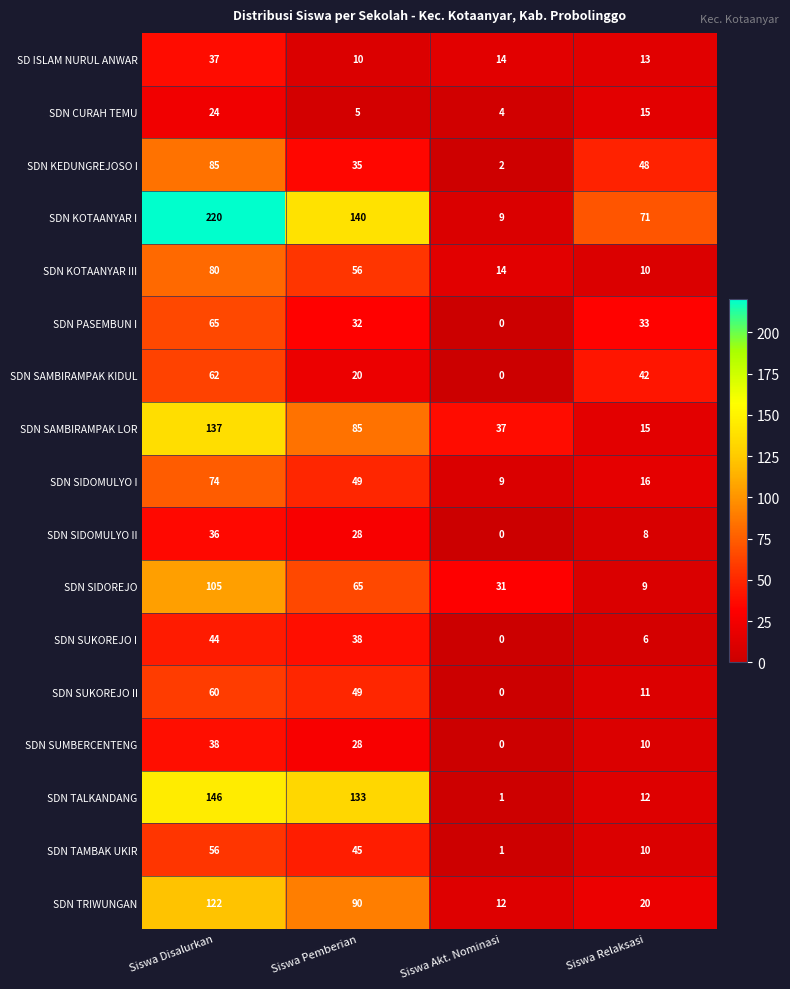

What is the difference between the SDN TRIWUNGAN values at Siswa Disalurkan and Siswa Relaksasi?

102